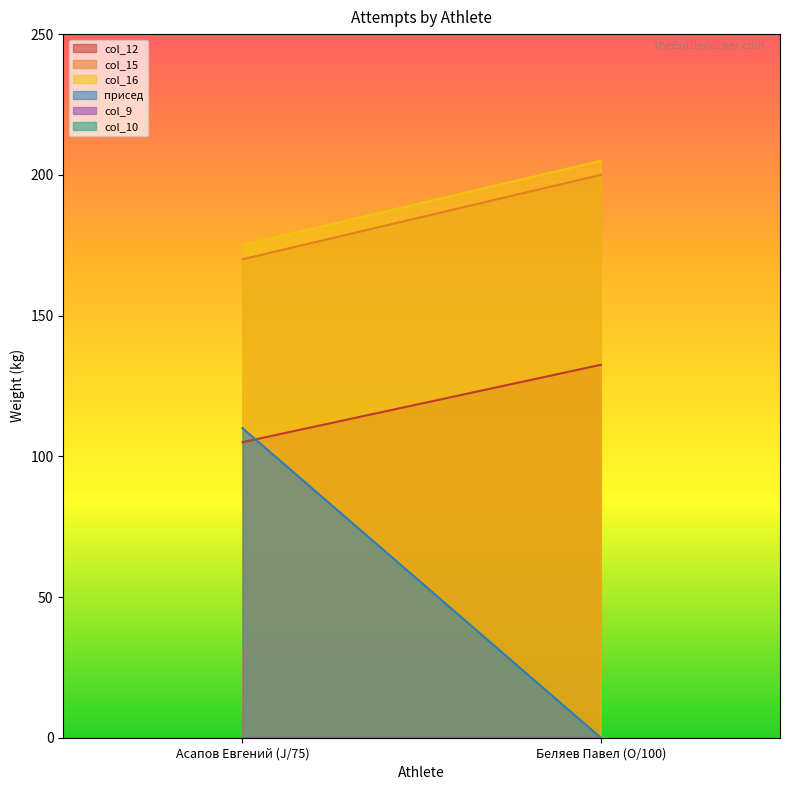

What is the total value across all series at Асапов Евгений (J/75)?

560.0